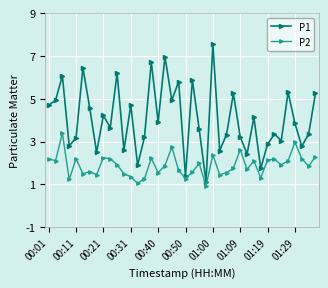

What is the average value of the P1 series?

4.1